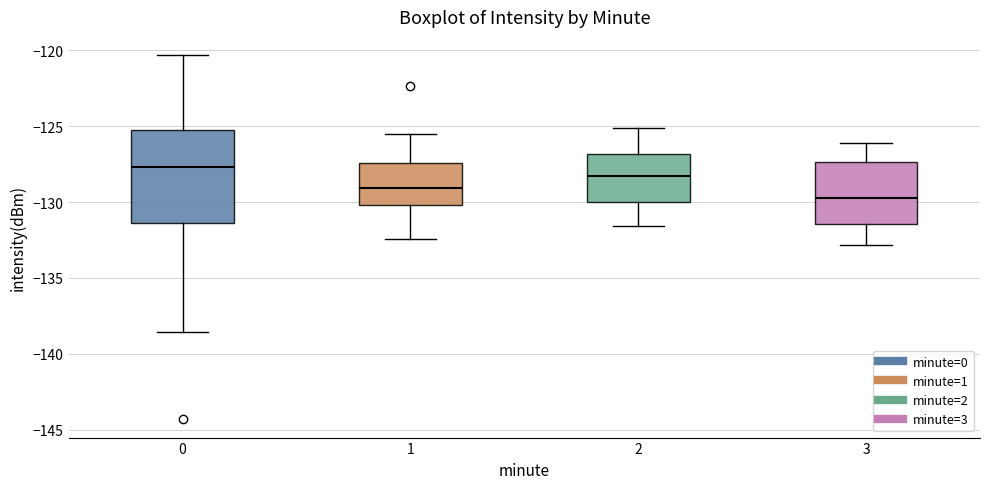

Reading left to right, read every box against the y-axis: the position of its median line, the range the box covers, and the ends of its whiskers. The values are not printed on the chart, so give them approximately, as read against the axis.

0: median -127.5, box -131.5 to -125.5, whiskers -138.5 to -120.5
1: median -129.0, box -130.0 to -127.5, whiskers -132.5 to -125.5
2: median -128.5, box -130.0 to -127.0, whiskers -131.5 to -125.0
3: median -129.5, box -131.5 to -127.5, whiskers -133.0 to -126.0